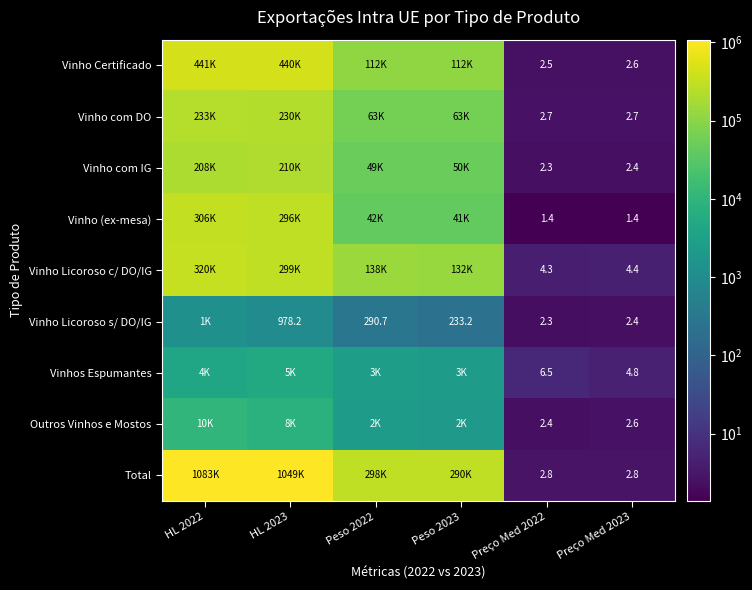

List the series in order of their peak value, highest first.

Total, Vinho Certificado, Vinho Licoroso c/ DO/IG, Vinho (ex-mesa), Vinho com DO, Vinho com IG, Outros Vinhos e Mostos, Vinhos Espumantes, Vinho Licoroso s/ DO/IG